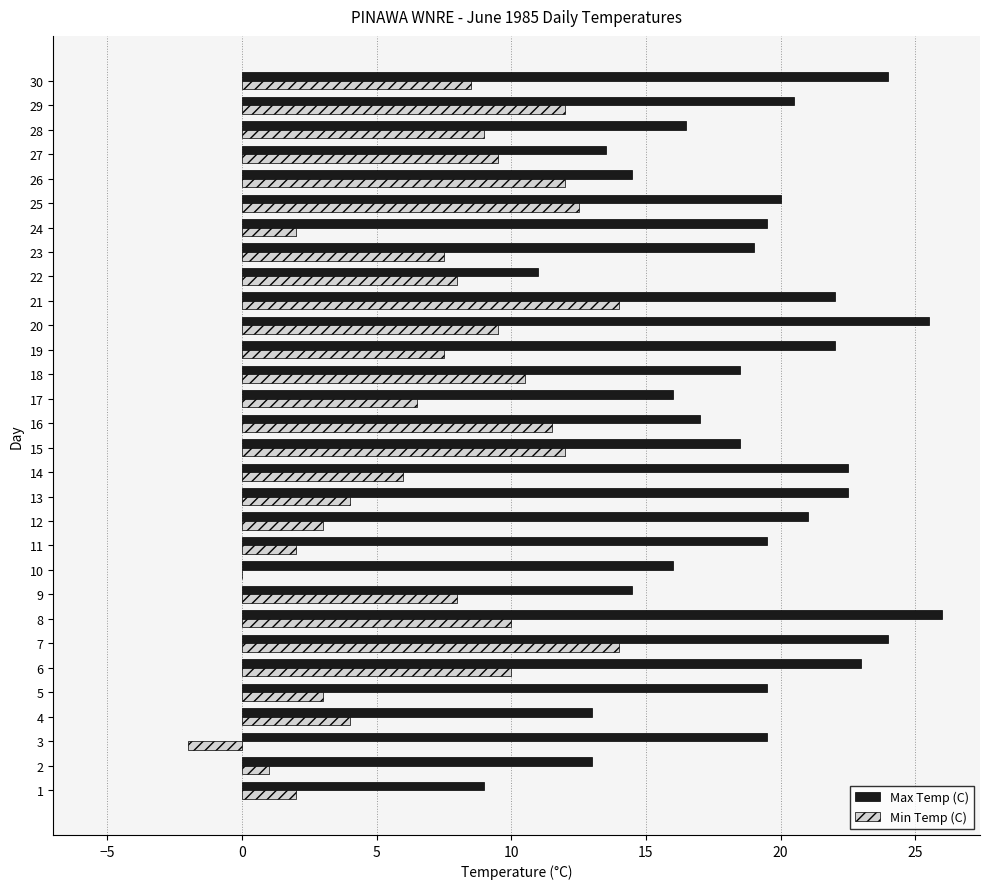

Is it true that Max Temp (C) equals 20.5 at 29?

True